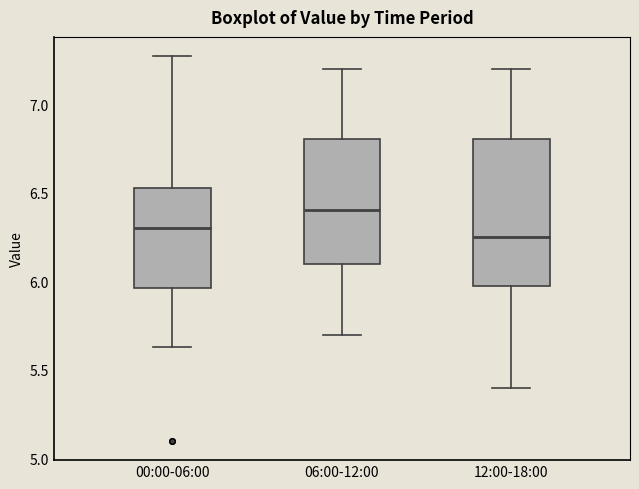

Reading left to right, transcribe this box plot: for each box, give where its median line is, the range the box spans, and where its two whiskers end, as read against the y-axis. The values are not printed on the chart, so give them approximately, as read against the axis.

00:00-06:00: median 6.30, box 5.95 to 6.55, whiskers 5.65 to 7.25
06:00-12:00: median 6.40, box 6.10 to 6.80, whiskers 5.70 to 7.20
12:00-18:00: median 6.25, box 6.00 to 6.80, whiskers 5.40 to 7.20